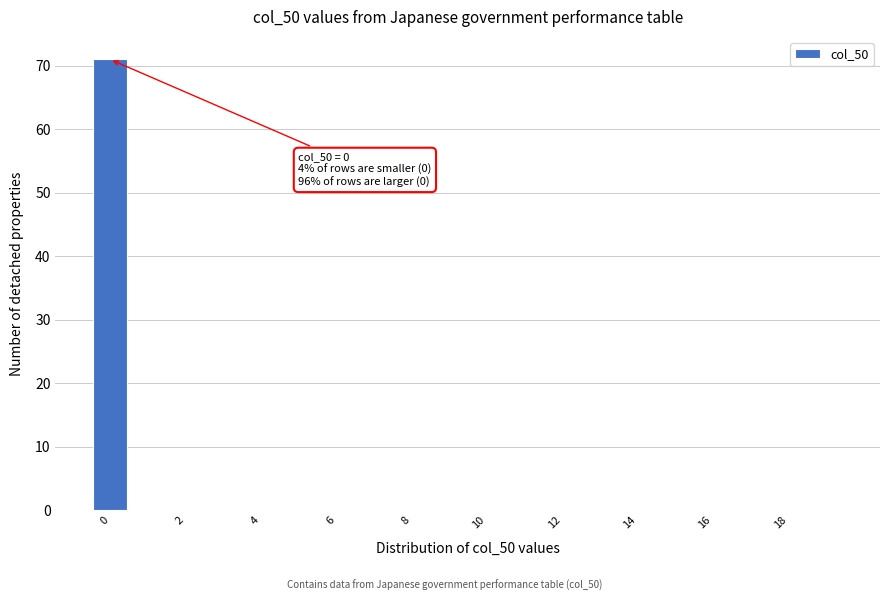

Over which range of the x-axis is the bar tallest?

-0.5 to 0.5